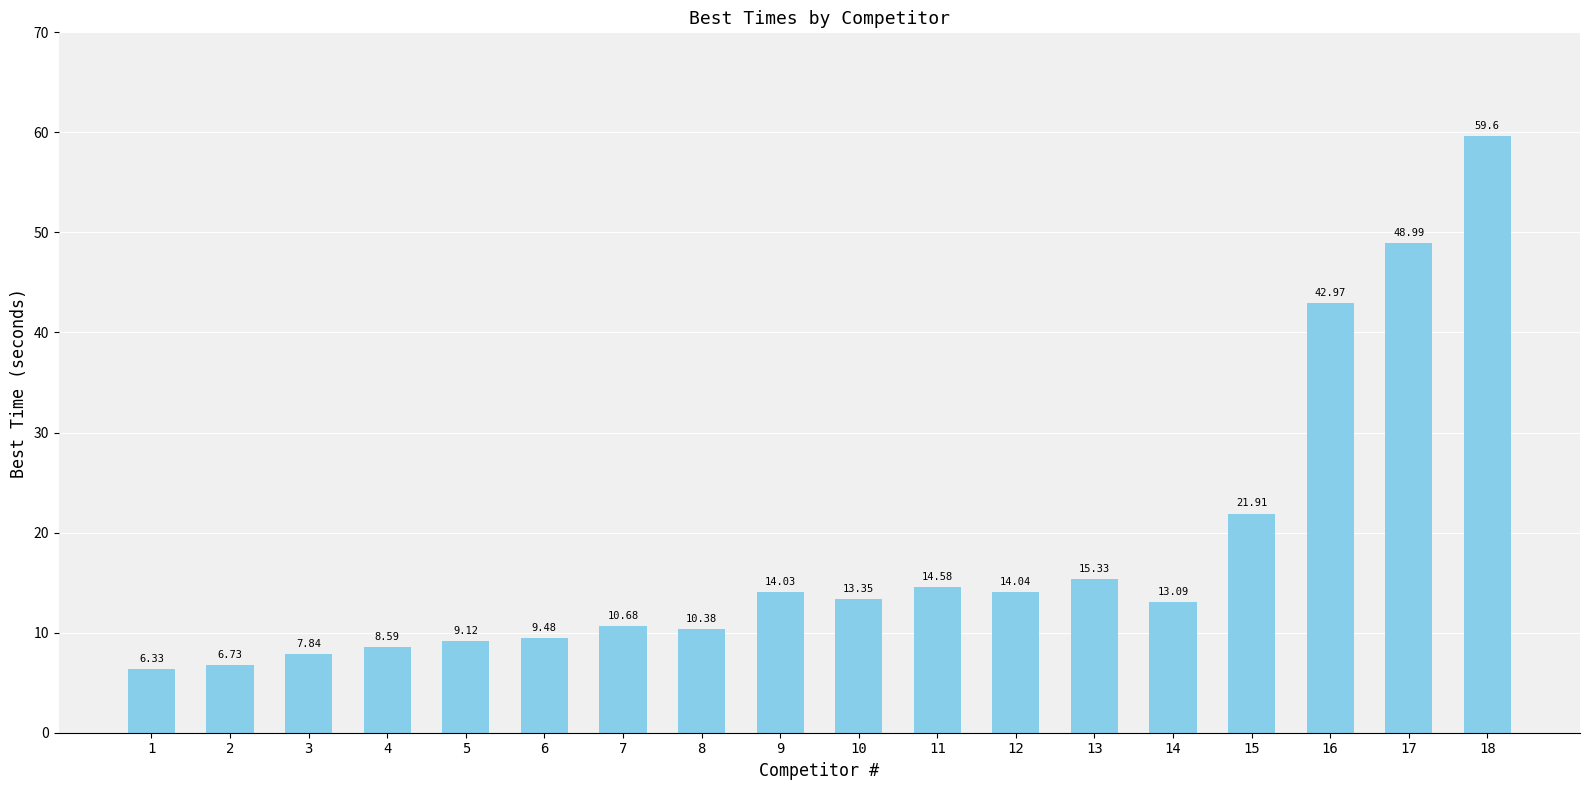

What is the change in value from 16 to 18?

+16.6